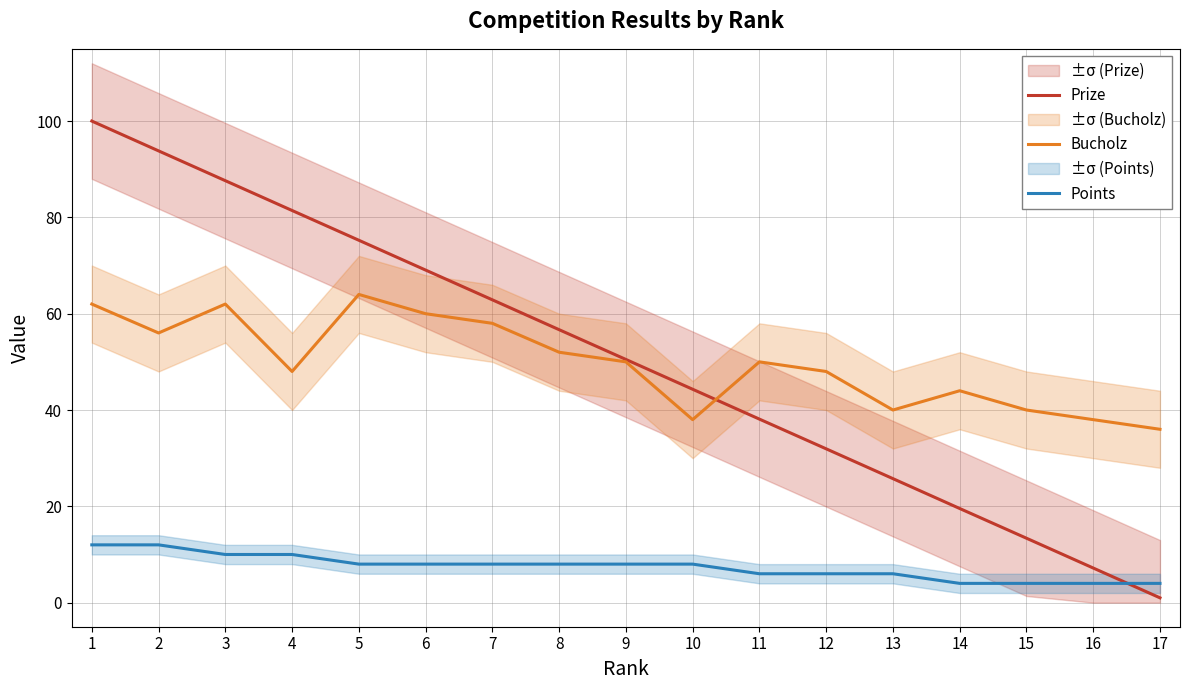

What is the lowest value of the Bucholz series?

36.0